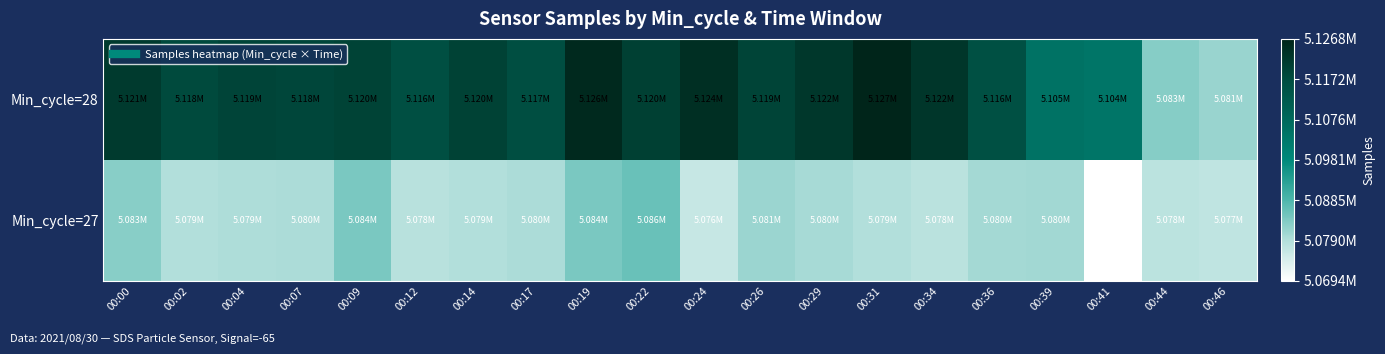

What is the maximum value shown in the chart?

1.0